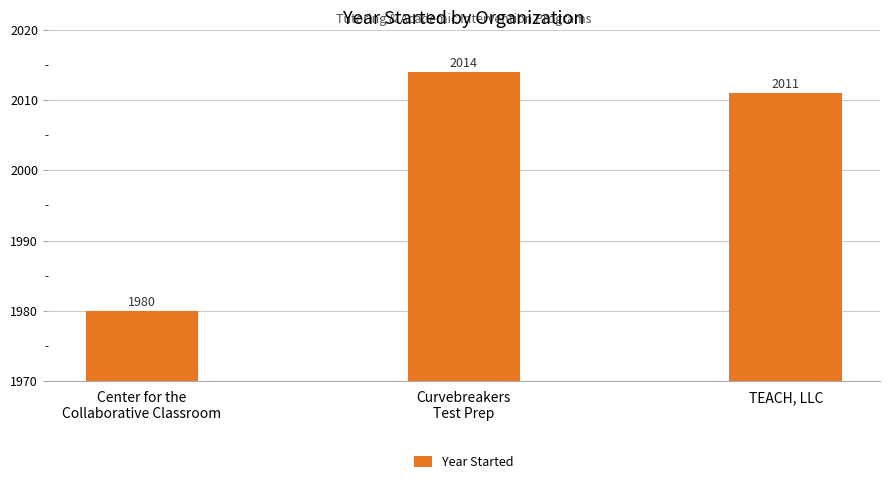

Rank the categories by value from lowest to highest.

Center for the
Collaborative Classroom, TEACH, LLC, Curvebreakers
Test Prep